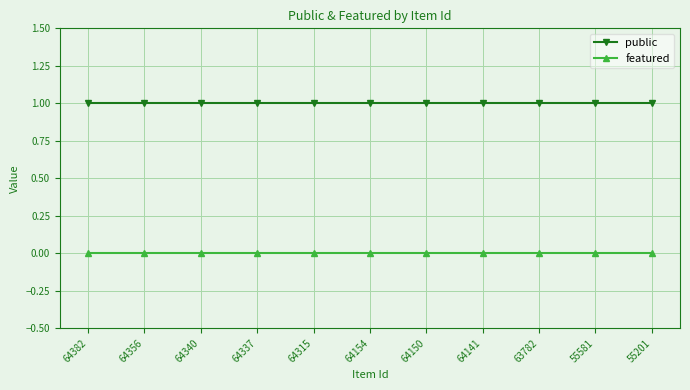

Which series has the largest total across all categories?

public